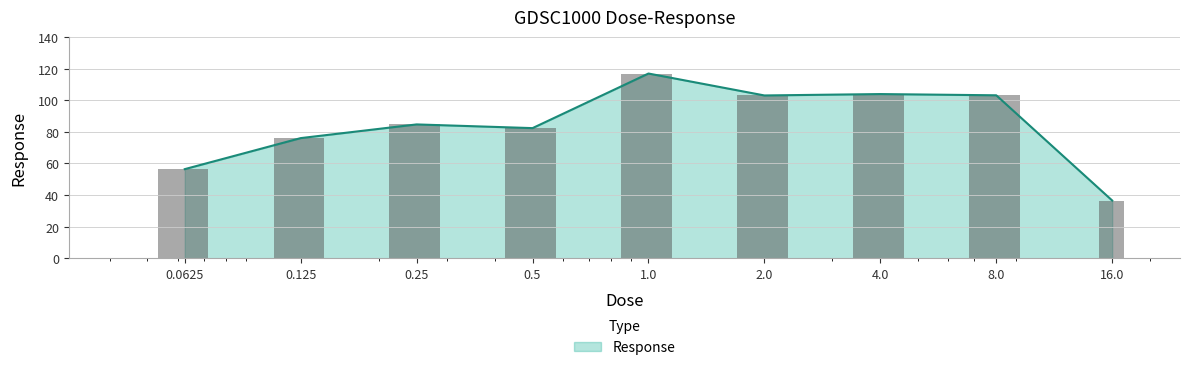

Reading left to right, transcribe all the data shown in this chart.

56.4	76.0	84.7	82.3	116.9	103.0	103.9	103.1	36.6